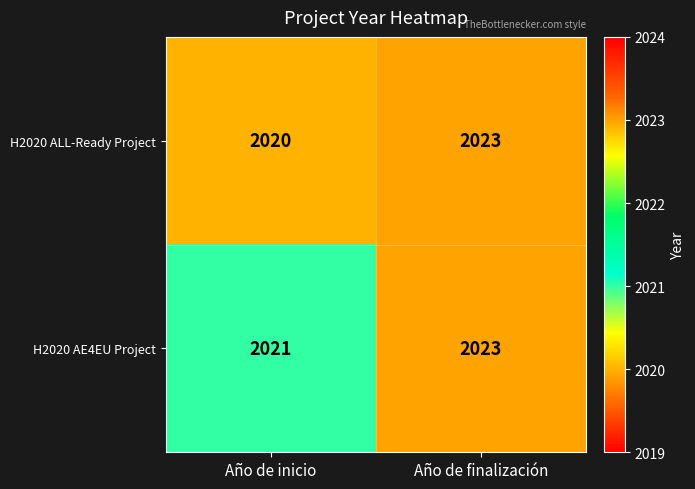

At which category does the chart reach its peak across all series?

Año de finalización